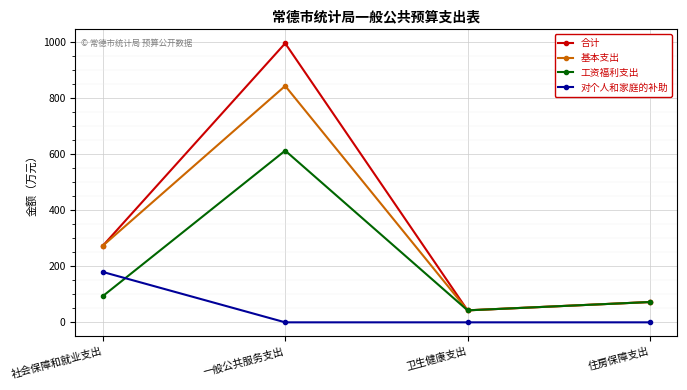

How many intersections are there between 对个人和家庭的补助 and 工资福利支出?

1